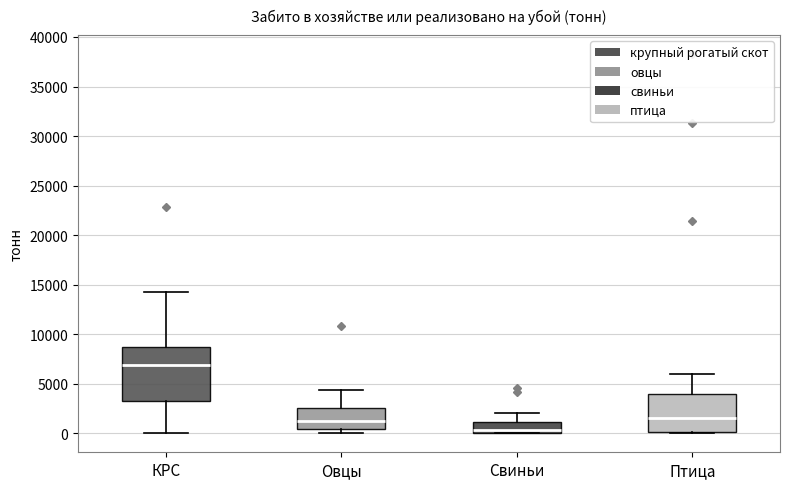

Where does the median line of the box for КРС sit on the y-axis? The values are not printed on the chart, so give them approximately, as read against the axis.

7000